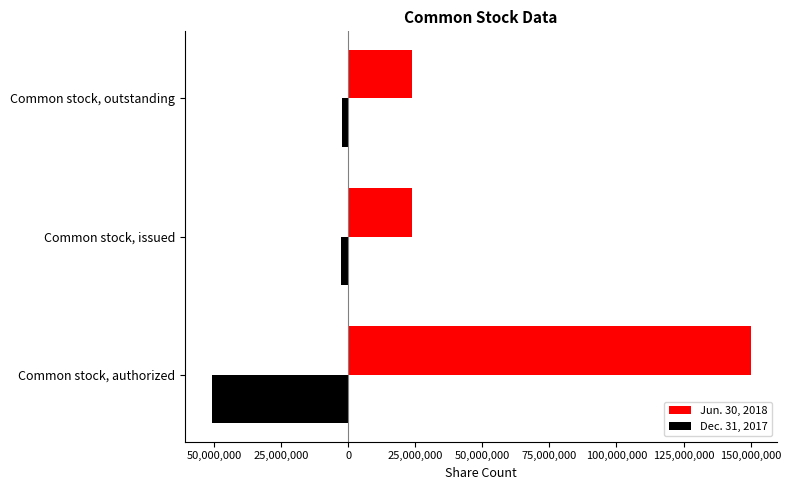

What are all the series names shown in the legend?

Jun. 30, 2018, Dec. 31, 2017